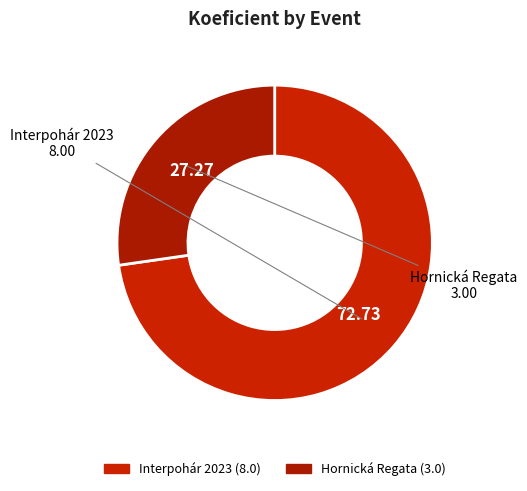

Does any single category account for the majority?

Yes